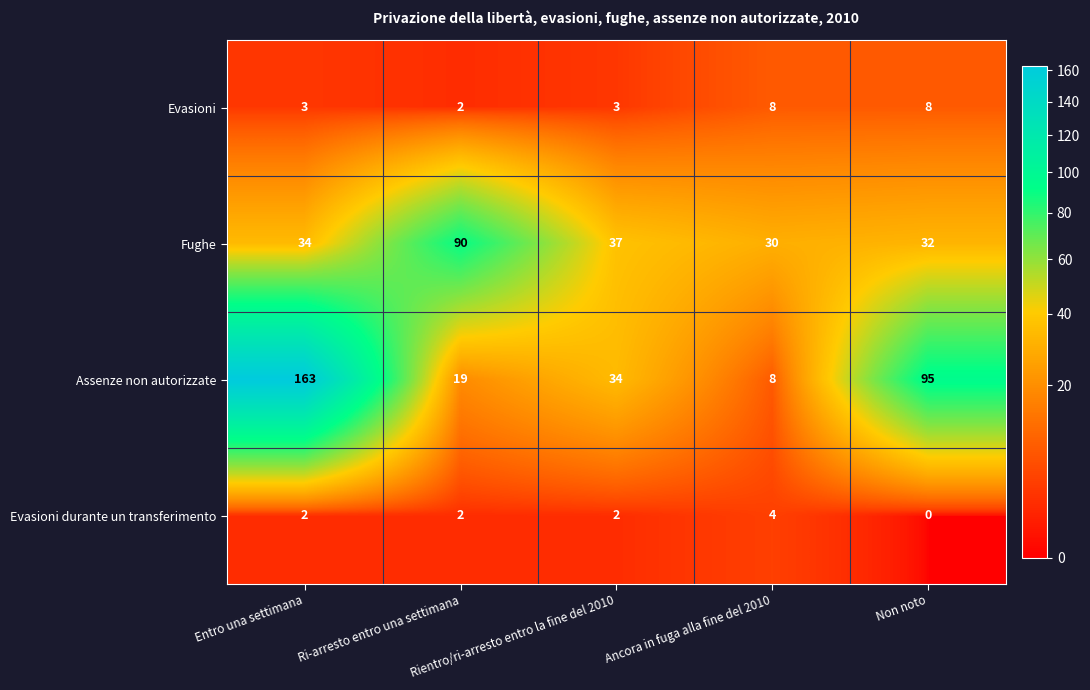

Between Ri-arresto entro una settimana and Ancora in fuga alla fine del 2010, which series saw the biggest shift?

Fughe